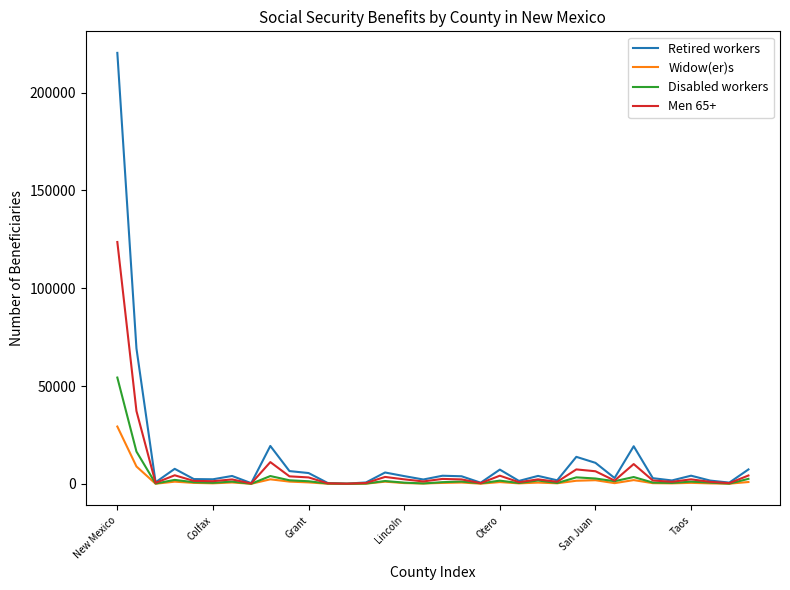

Rank the series by their maximum value, from highest to lowest.

Retired workers, Men 65+, Disabled workers, Widow(er)s